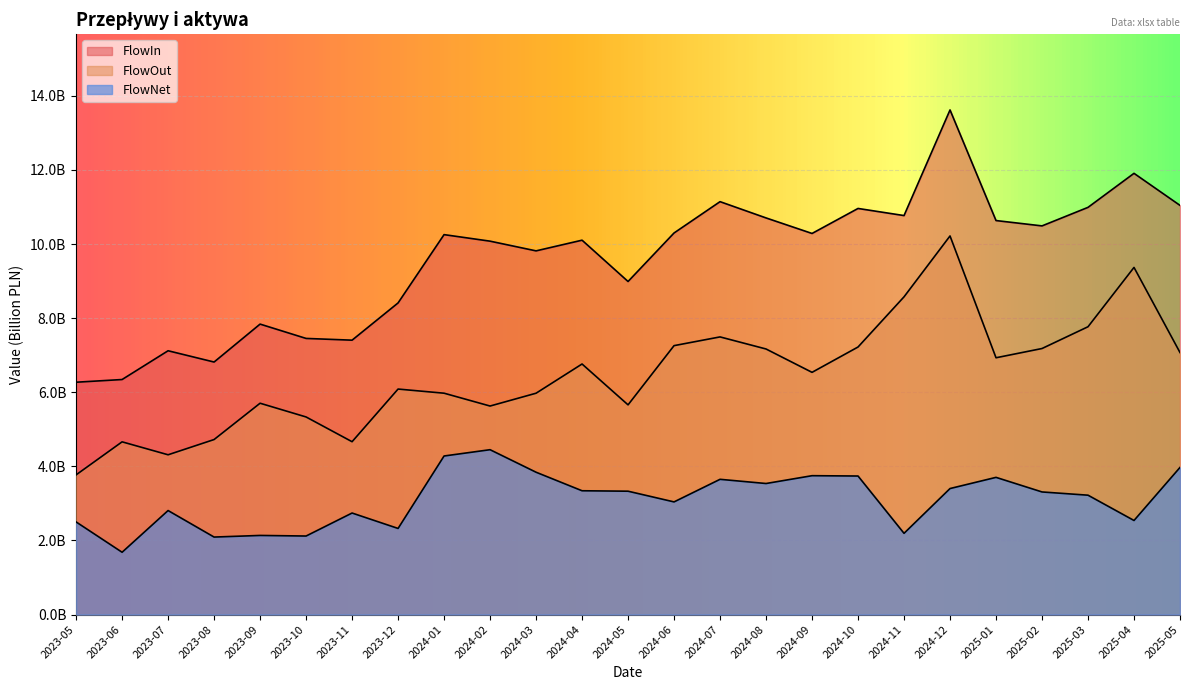

At which label is FlowIn closest to 9943982716?

2024-03